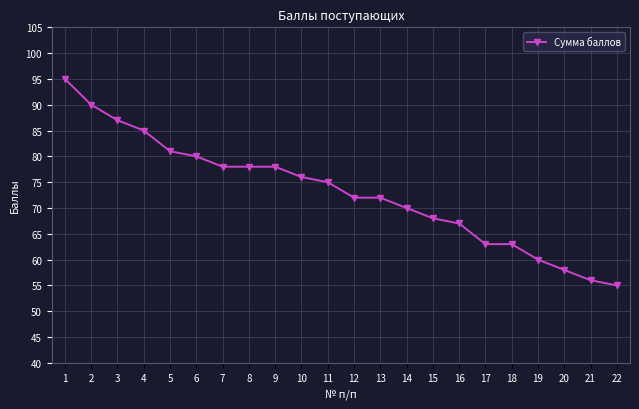

What is the value of the 20th point from the left?

58